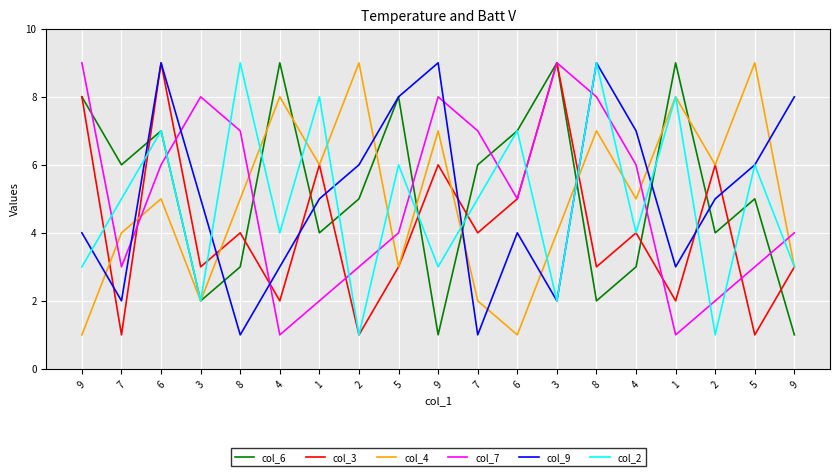

Is this an area chart (filled region under the line)?

No